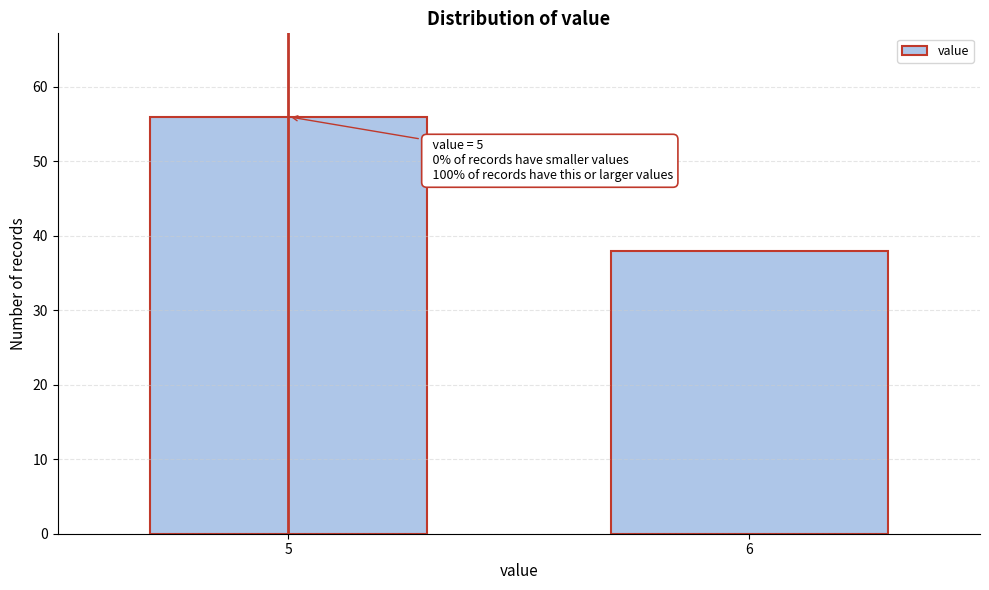

Reading left to right, what are all the values shown in this chart?

5=56	6=38